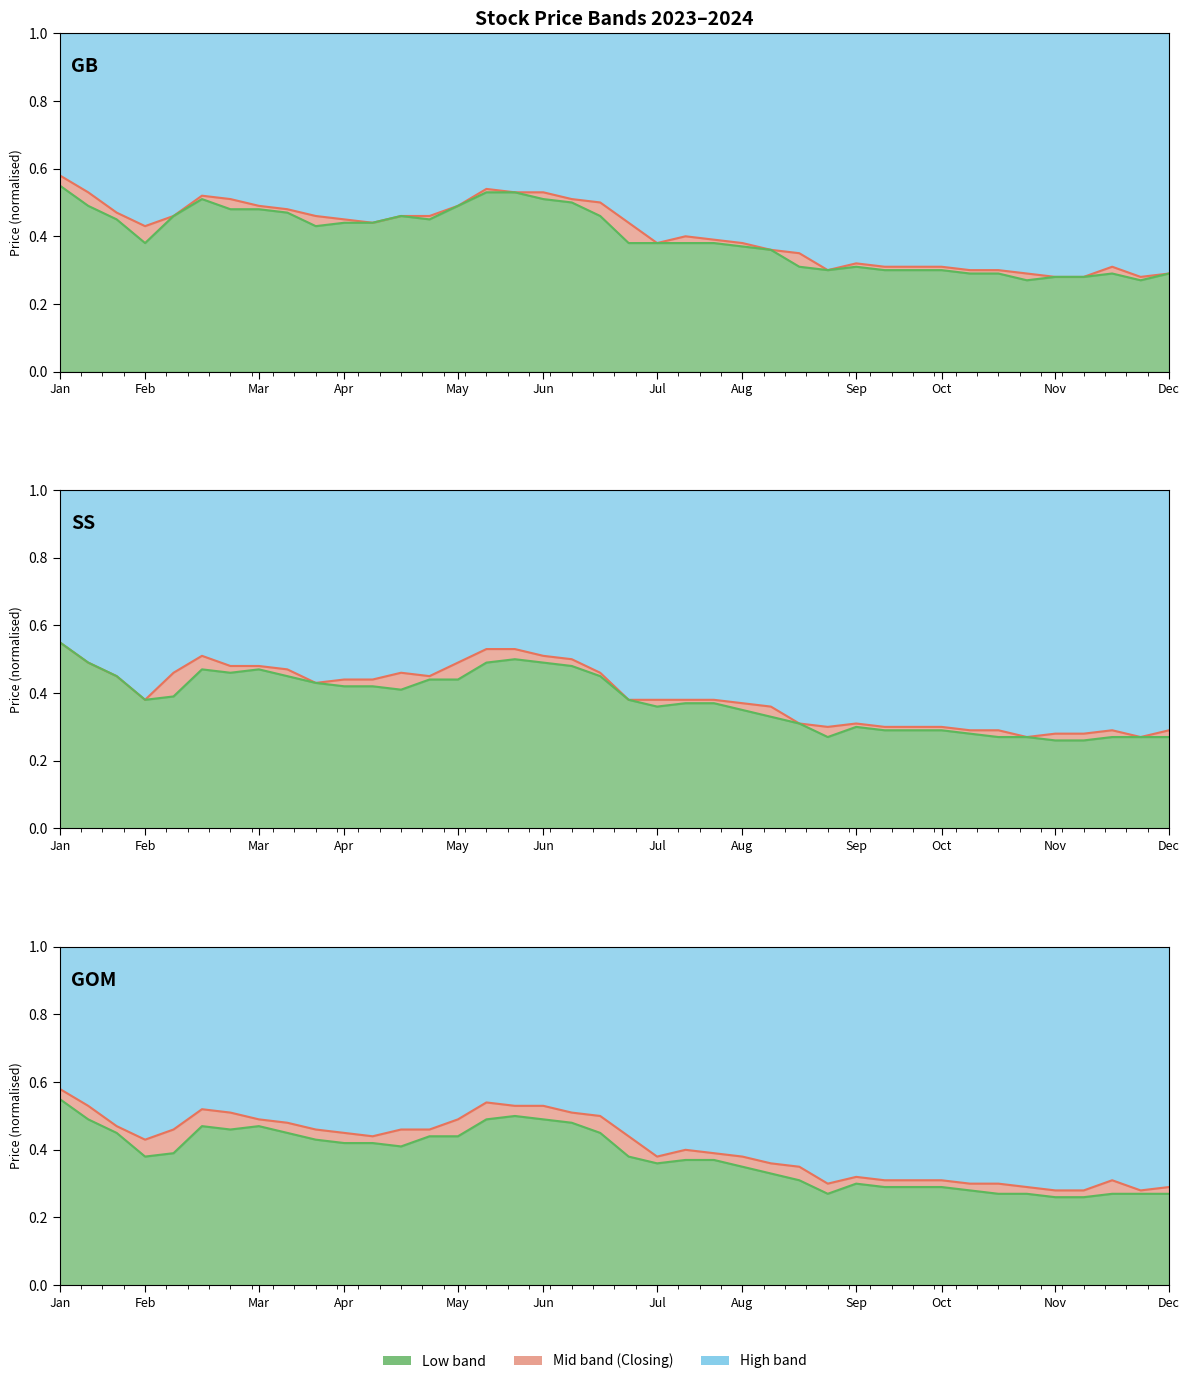

True or false: High line and Low line cross at least once.

False